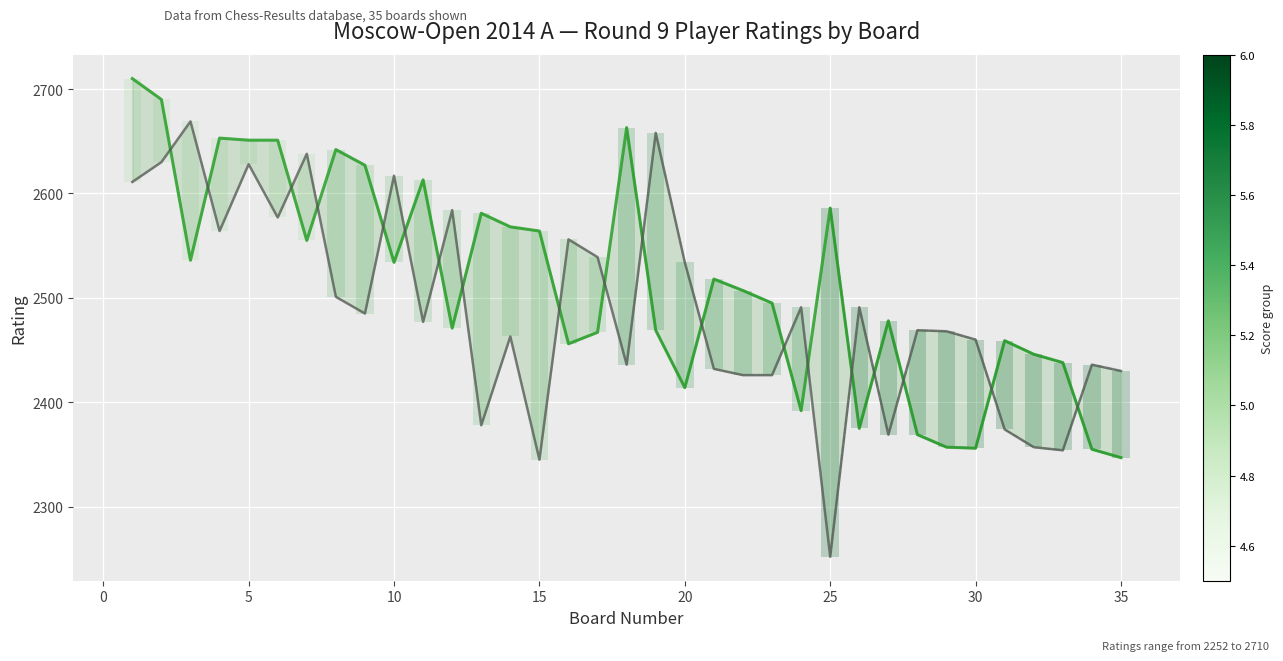

Which series has the widest spread of values?

Black Rating